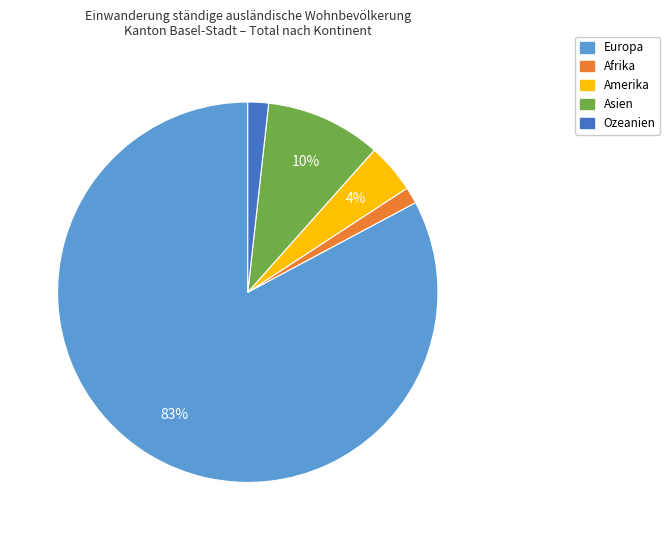

Which has a higher value, Afrika or Europa?

Europa